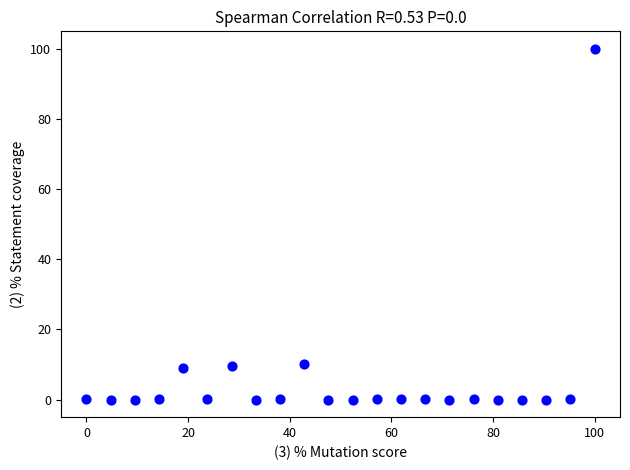

What is the range of Y values (max minus min)?

100.0